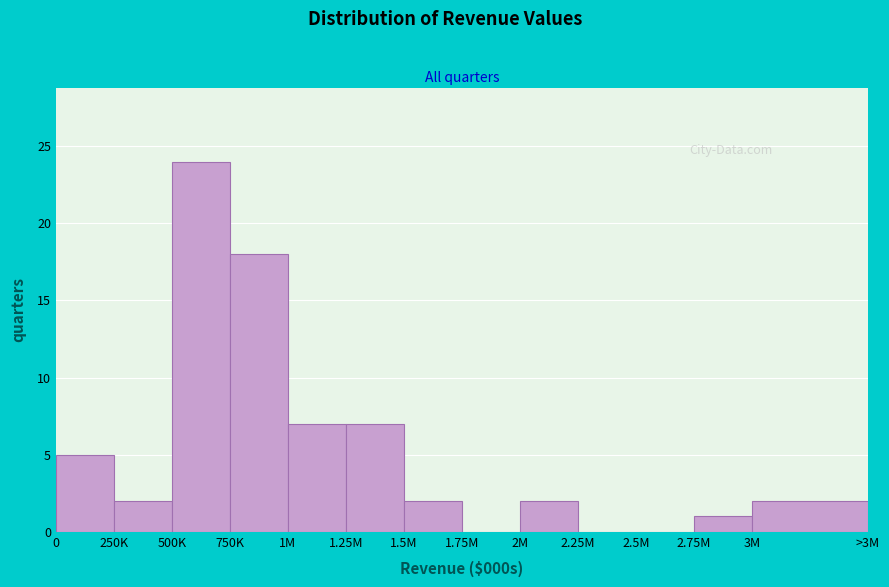

Reading right to left, extract all data points from this chart.

3M=2	2.75M=1	2.5M=0	2.25M=0	2M=2	1.75M=0	1.5M=2	1.25M=7	1M=7	750K=18	500K=24	250K=2	0=5